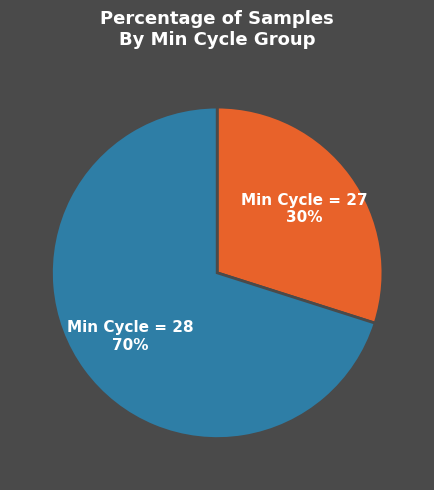

True or false: Min Cycle = 28 accounts for 85% of the total.

False